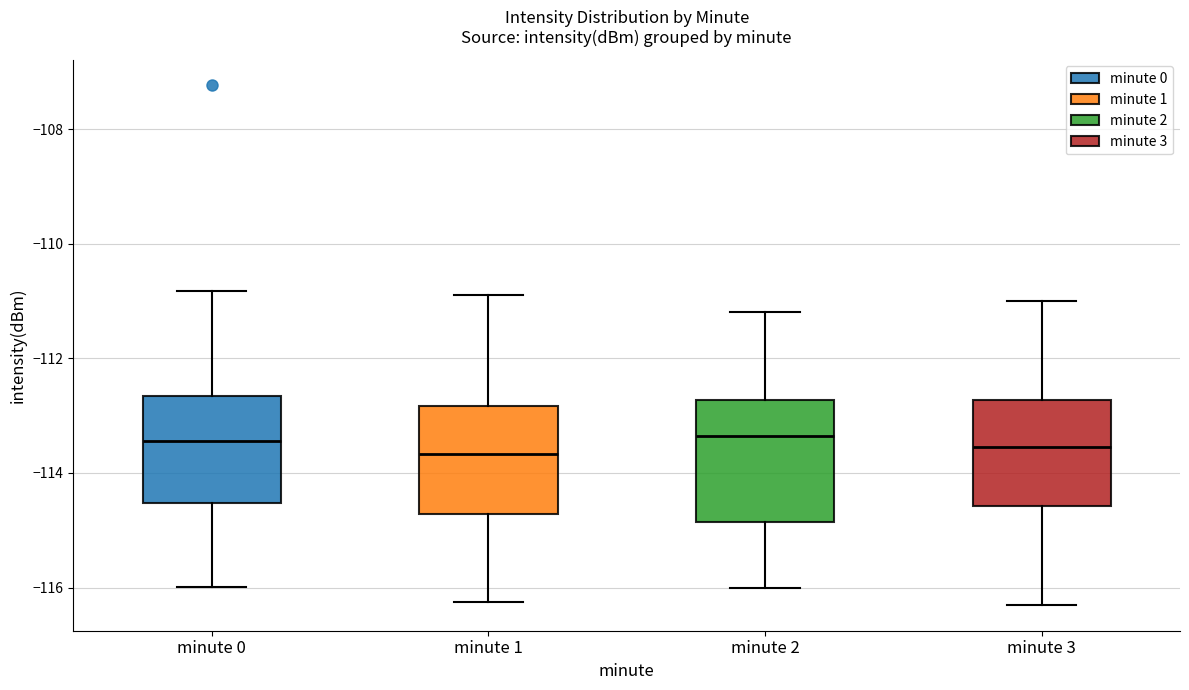

Where does the median line of the box for minute 1 sit on the y-axis? The values are not printed on the chart, so give them approximately, as read against the axis.

-113.6